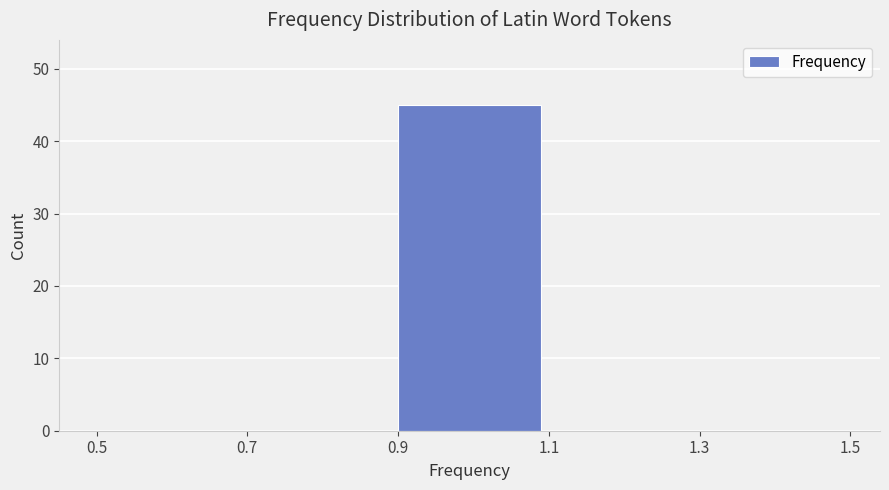

Reading left to right, list every bar in this chart as the range it spans on the x-axis followed by its height. The values are not printed on the chart, so give them approximately, as read against the axis.

0.5 to 0.7: 0
0.7 to 0.9: 0
0.9 to 1.1: 45
1.1 to 1.3: 0
1.3 to 1.5: 0